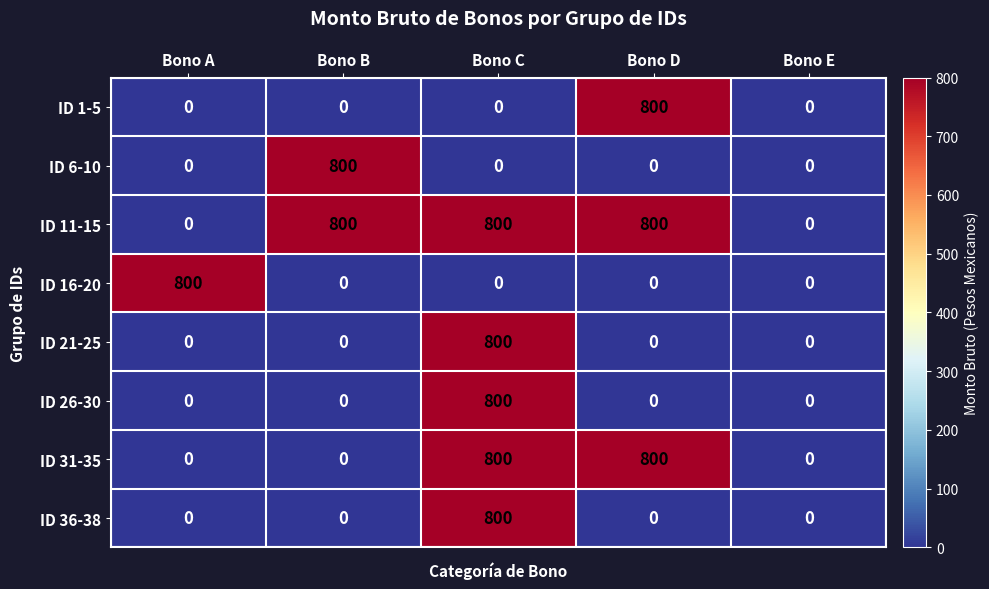

What is the spread (max minus min) of values at Bono A?

800